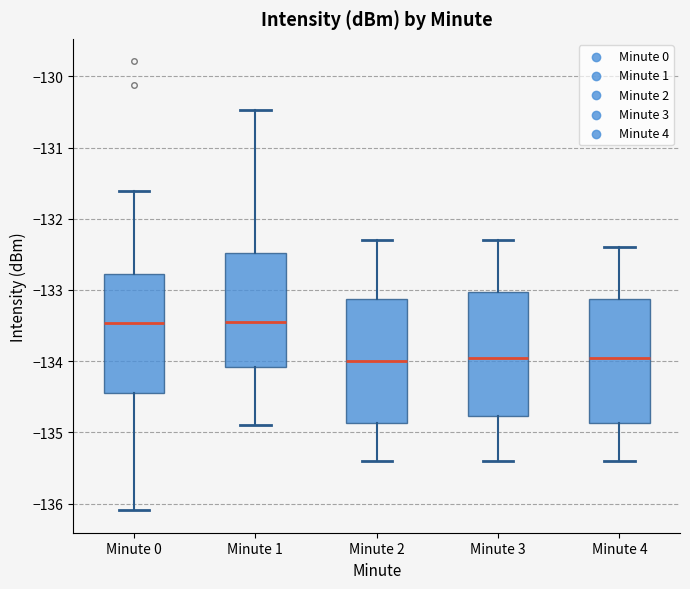

Where does the median line of the box for Minute 1 sit on the y-axis? The values are not printed on the chart, so give them approximately, as read against the axis.

-133.4